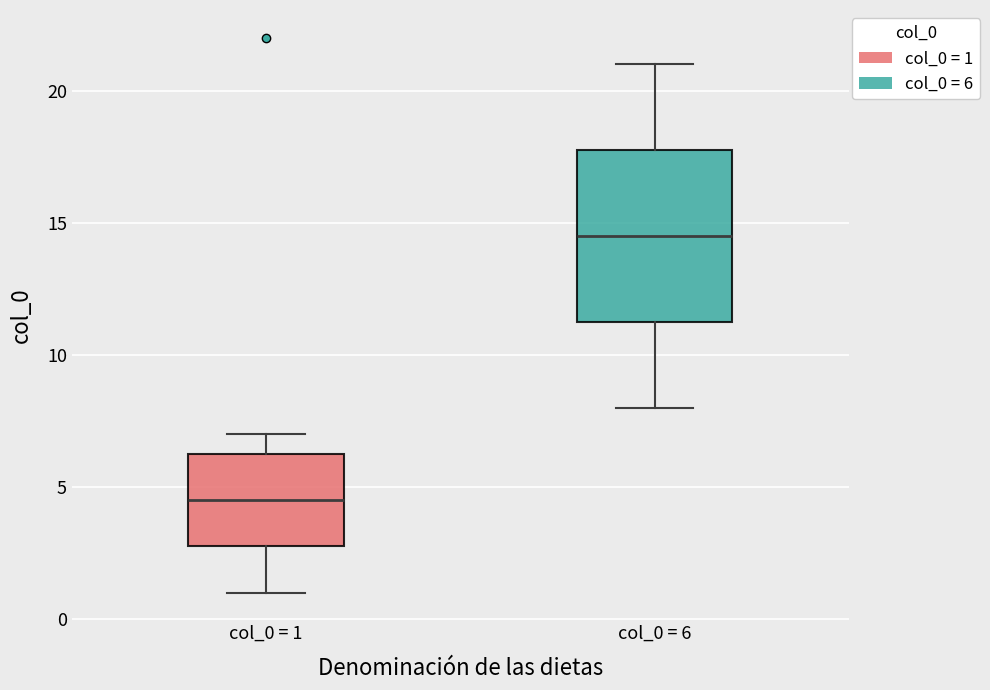

Where does the lower whisker of the box for col_0 = 1 end on the y-axis? The values are not printed on the chart, so give them approximately, as read against the axis.

1.0